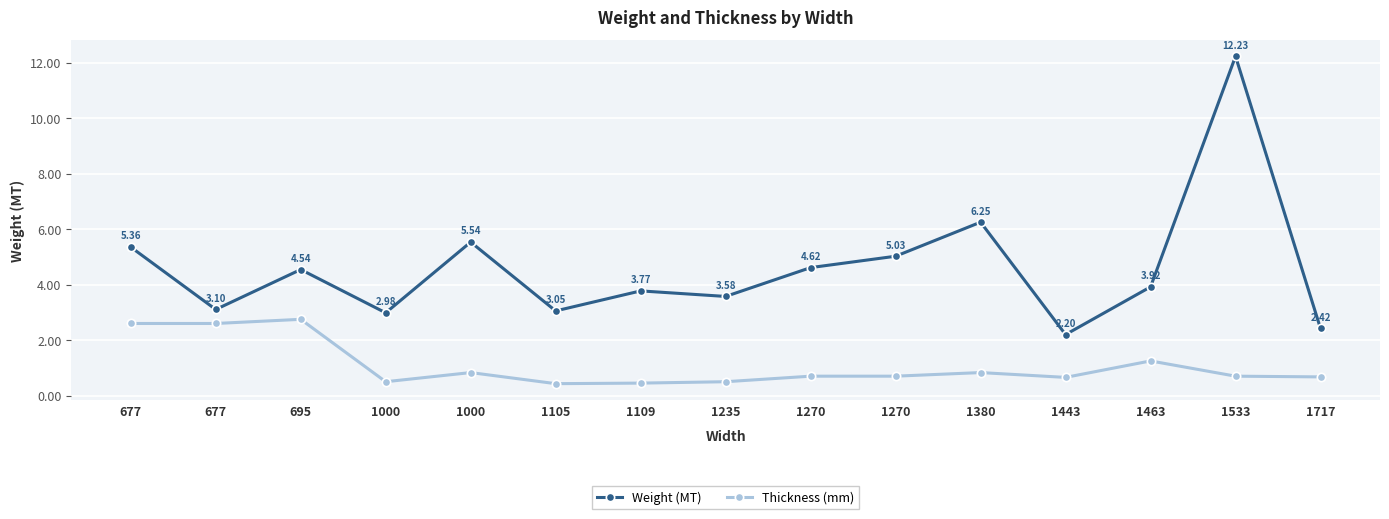

Rank the series by their average value, from highest to lowest.

Weight (MT), Thickness (mm)